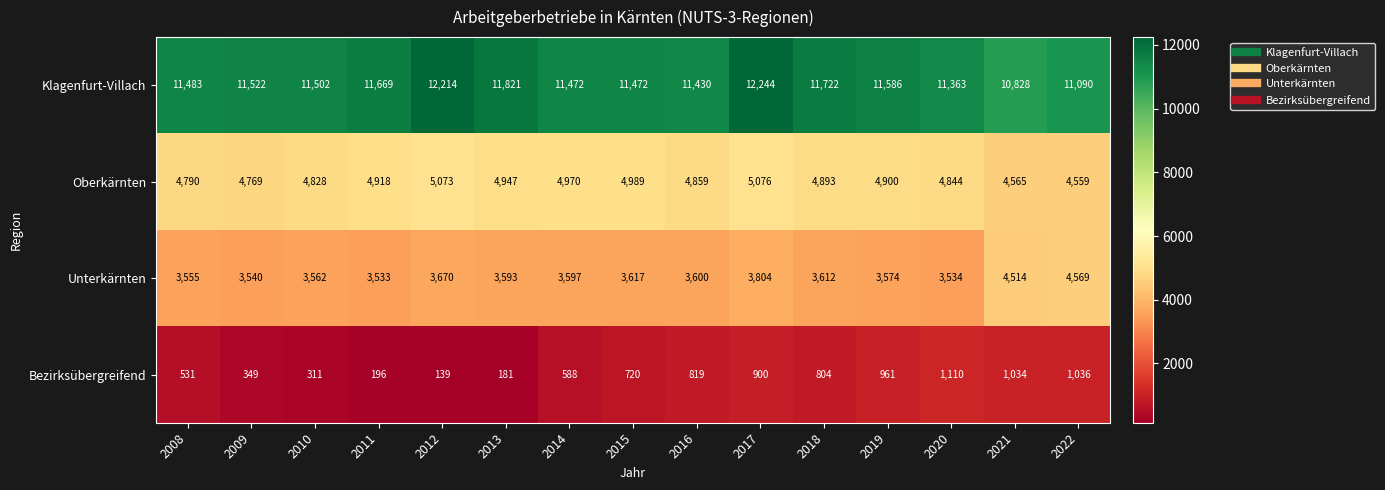

How many distinct data groups are displayed?

4